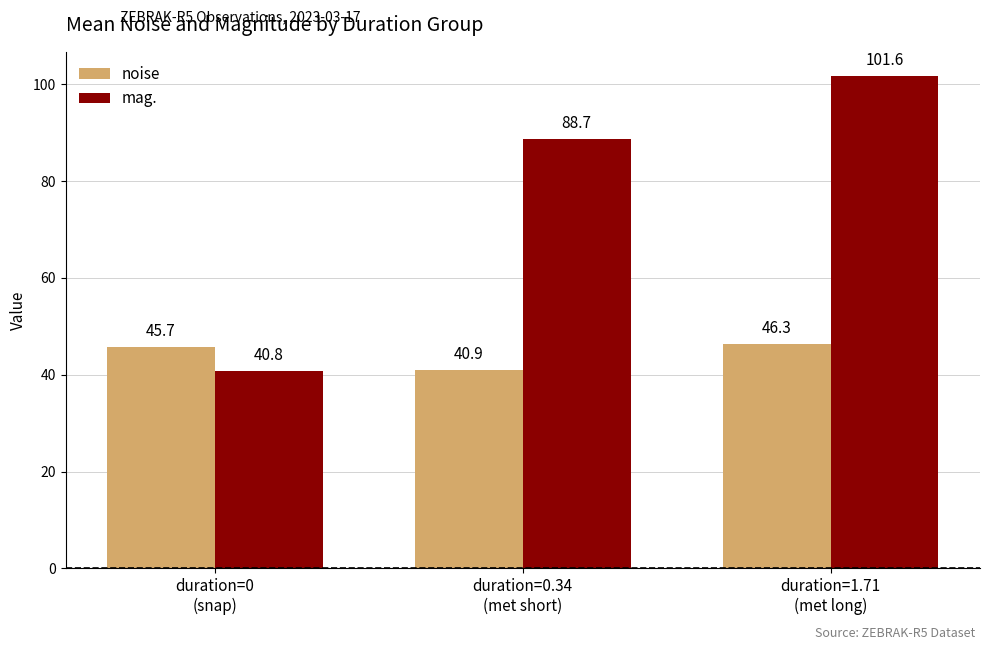

Rank the categories by mag. value from highest to lowest.

duration=1.71
(met long), duration=0.34
(met short), duration=0
(snap)